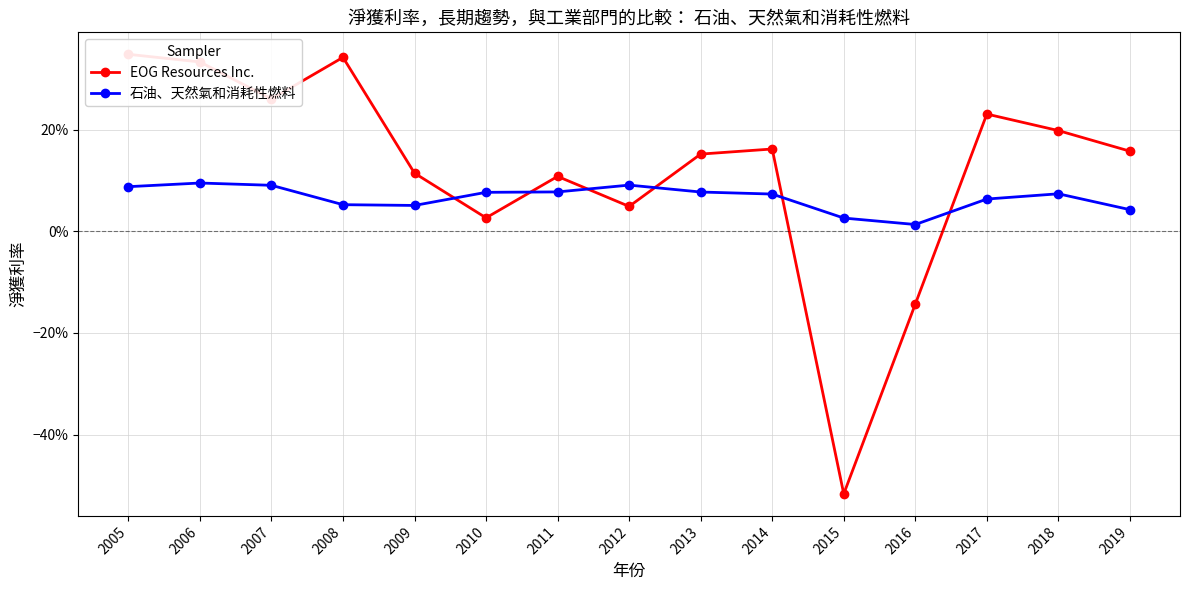

List the labels in order of EOG Resources Inc. value, smallest first.

2015, 2016, 2010, 2012, 2011, 2009, 2013, 2019, 2014, 2018, 2017, 2007, 2006, 2008, 2005